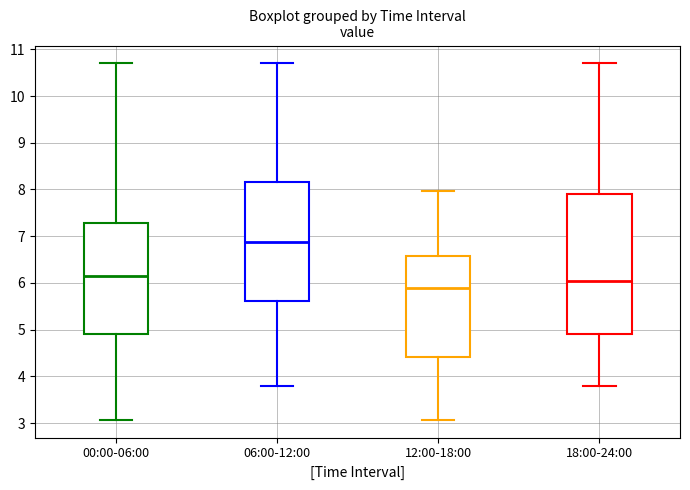

Which box's median line is the lowest?

12:00-18:00